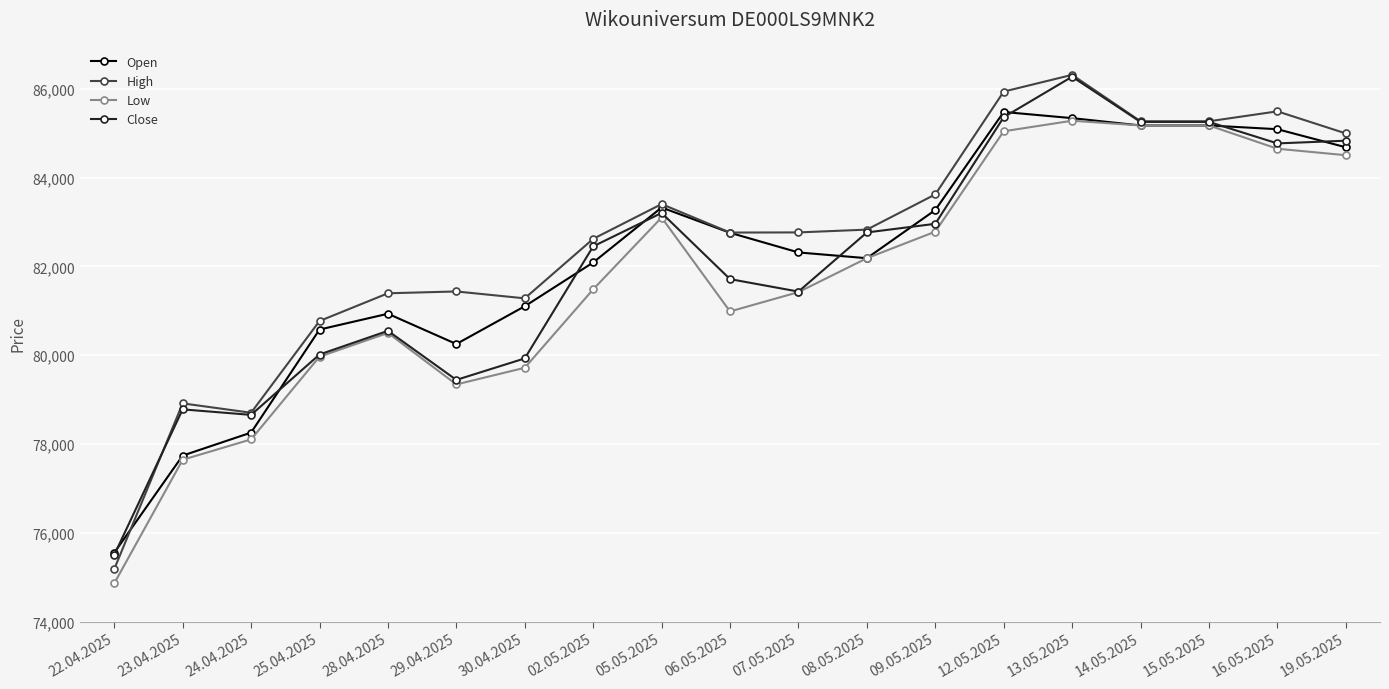

Where is the first local maximum for Low?

28.04.2025